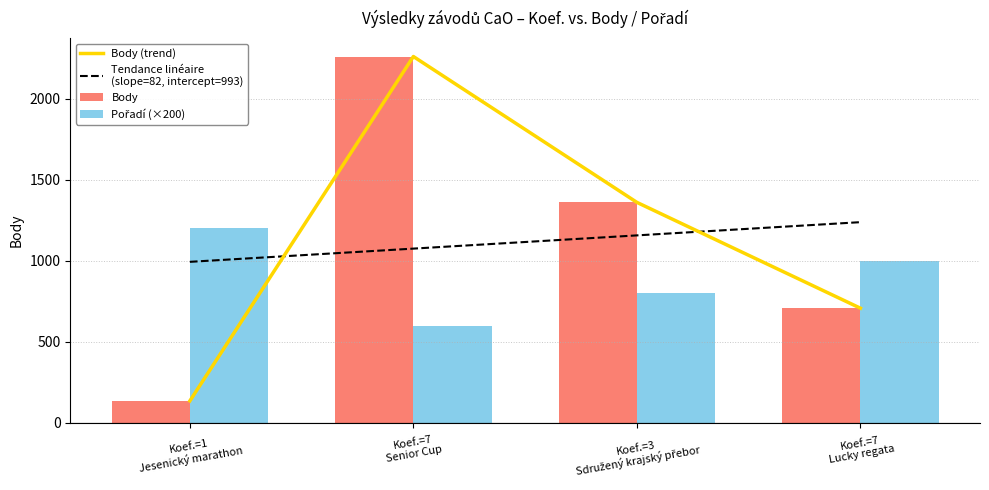

Is it true that Body (trend) equals 911.4 at Koef.=3
Sdružený krajský přebor?

False